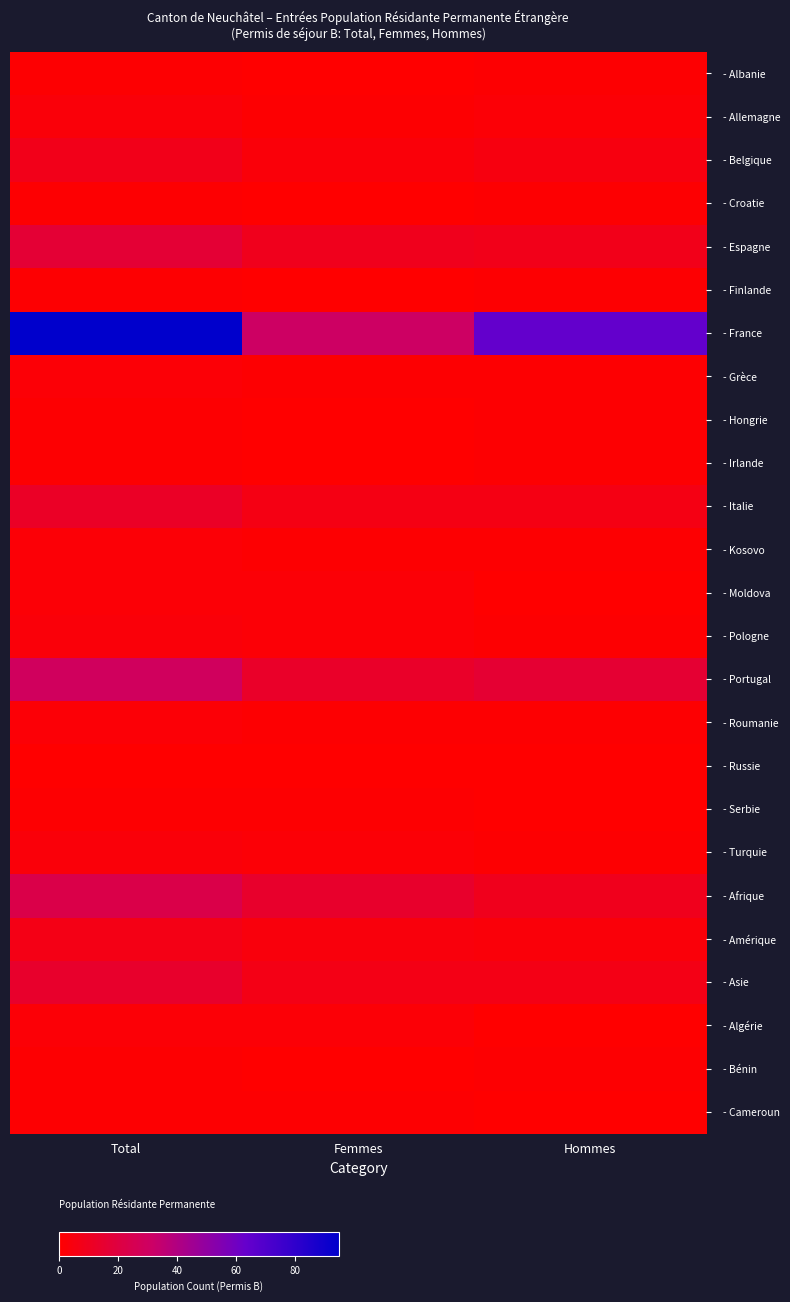

Rank the series at Total from lowest to highest value.

- Russie, - Albanie, - Croatie, - Finlande, - Hongrie, - Irlande, - Serbie, - Bénin, - Cameroun, - Grèce, - Kosovo, - Moldova, - Roumanie, - Algérie, - Allemagne, - Pologne, - Turquie, - Amérique, - Belgique, - Italie, - Asie, - Espagne, - Afrique, - Portugal, - France